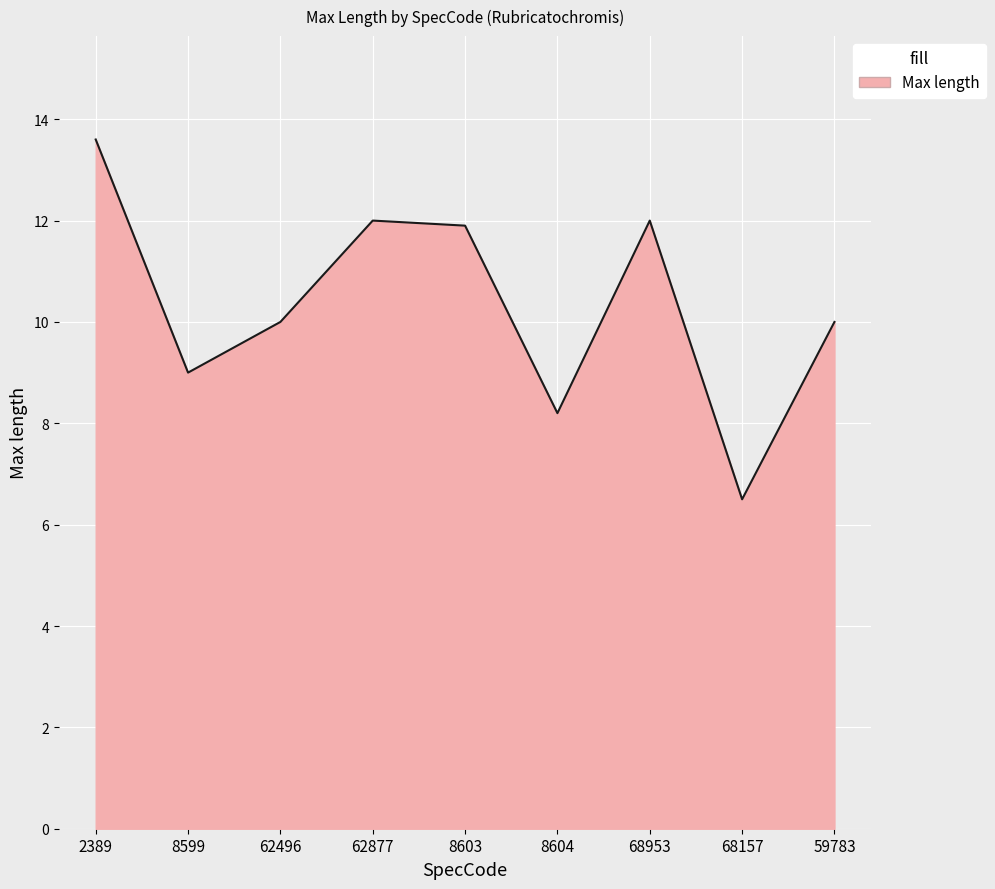

The value at 68157 is 6.5. True or false?

True